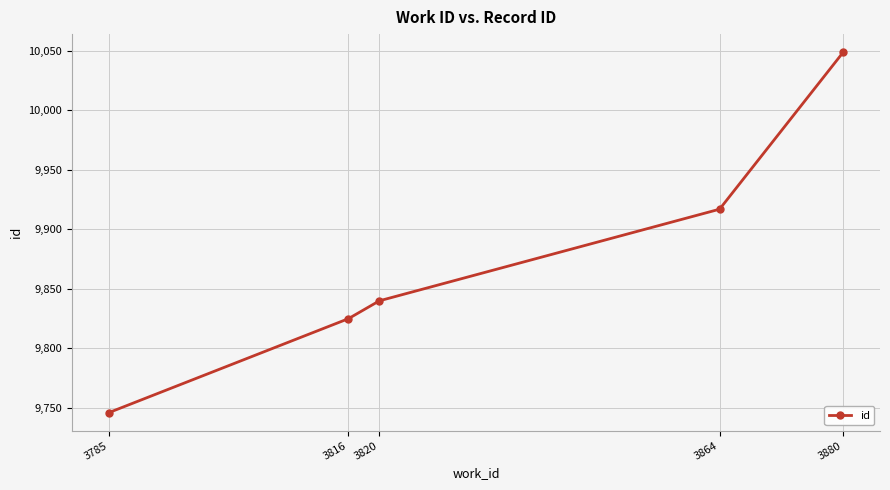

Reading left to right, extract all data points from this chart.

9746	9825	9840	9917	10049